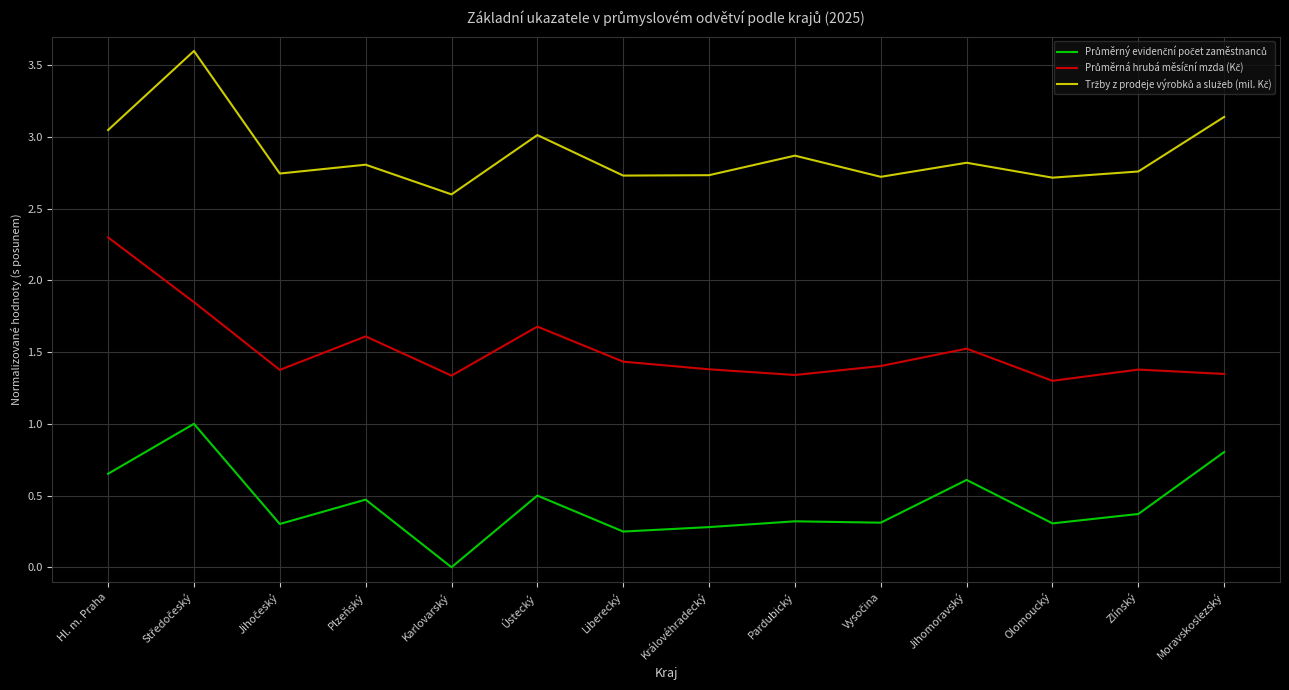

What position from the left is Královéhradecký?

8